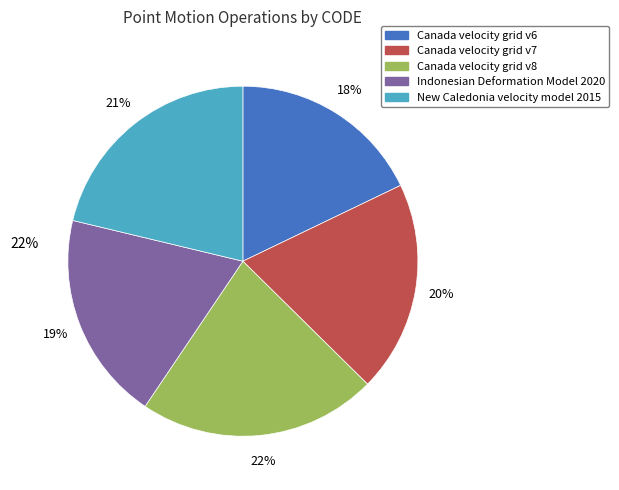

Is there a majority slice in this chart?

No